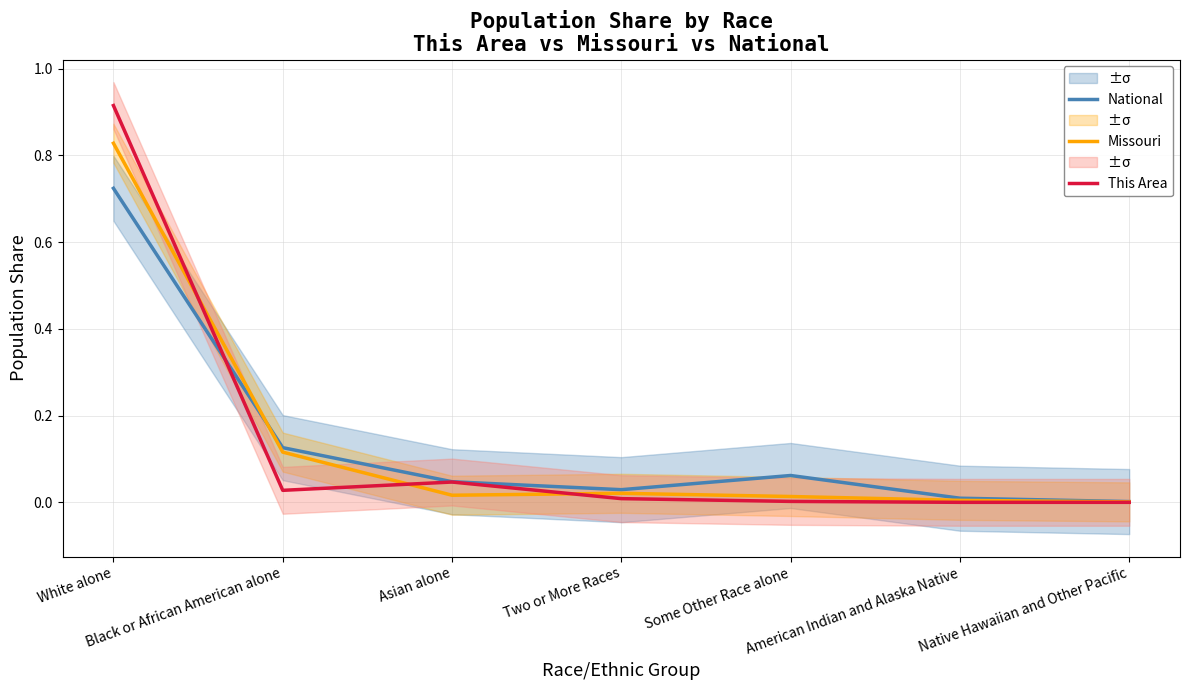

How many lines are shown in the chart?

3